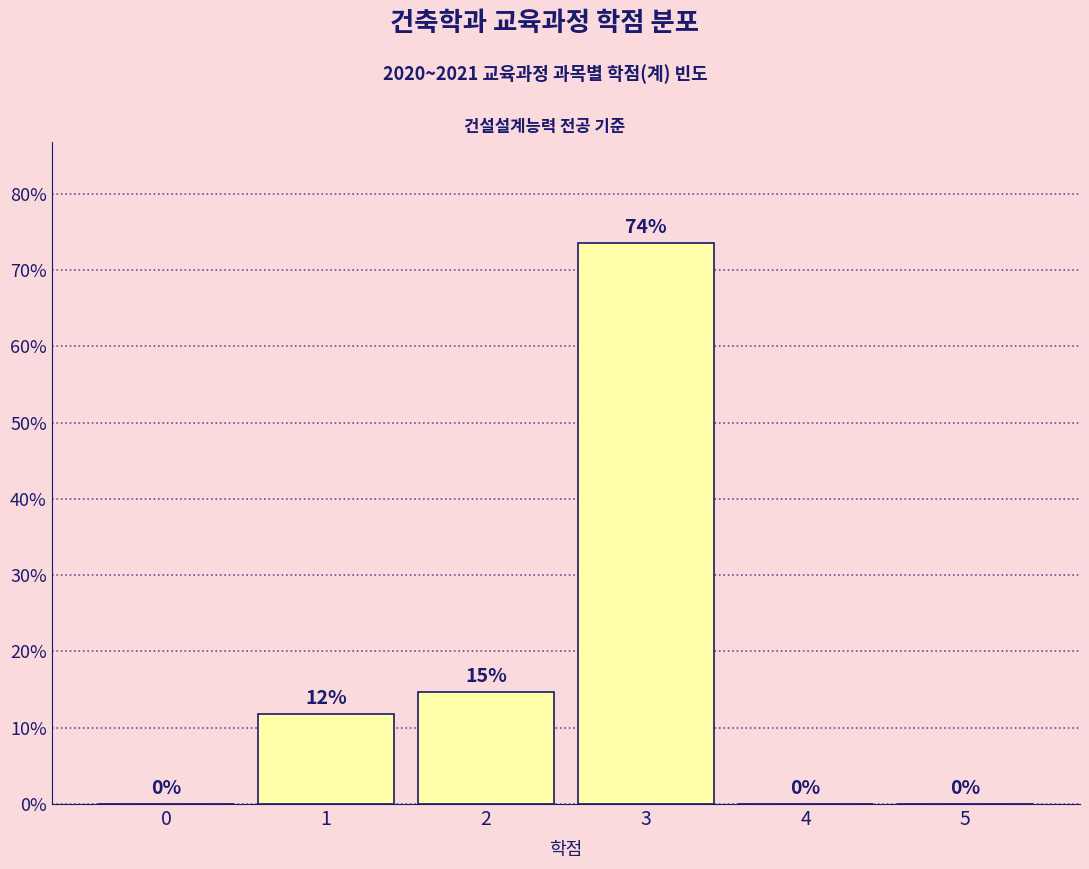

The chart shows a value of 29.7 at 3. True or false?

False